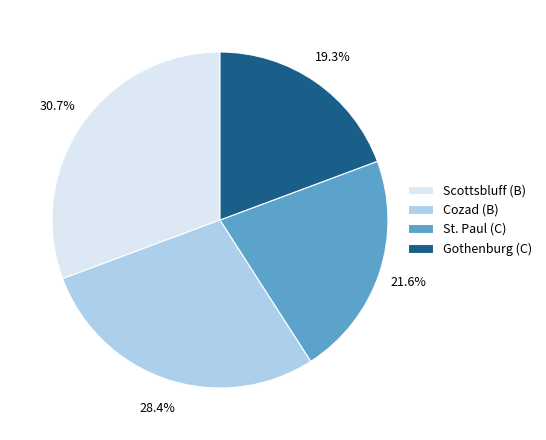

Rank the categories by value from highest to lowest.

Scottsbluff (B), Cozad (B), St. Paul (C), Gothenburg (C)